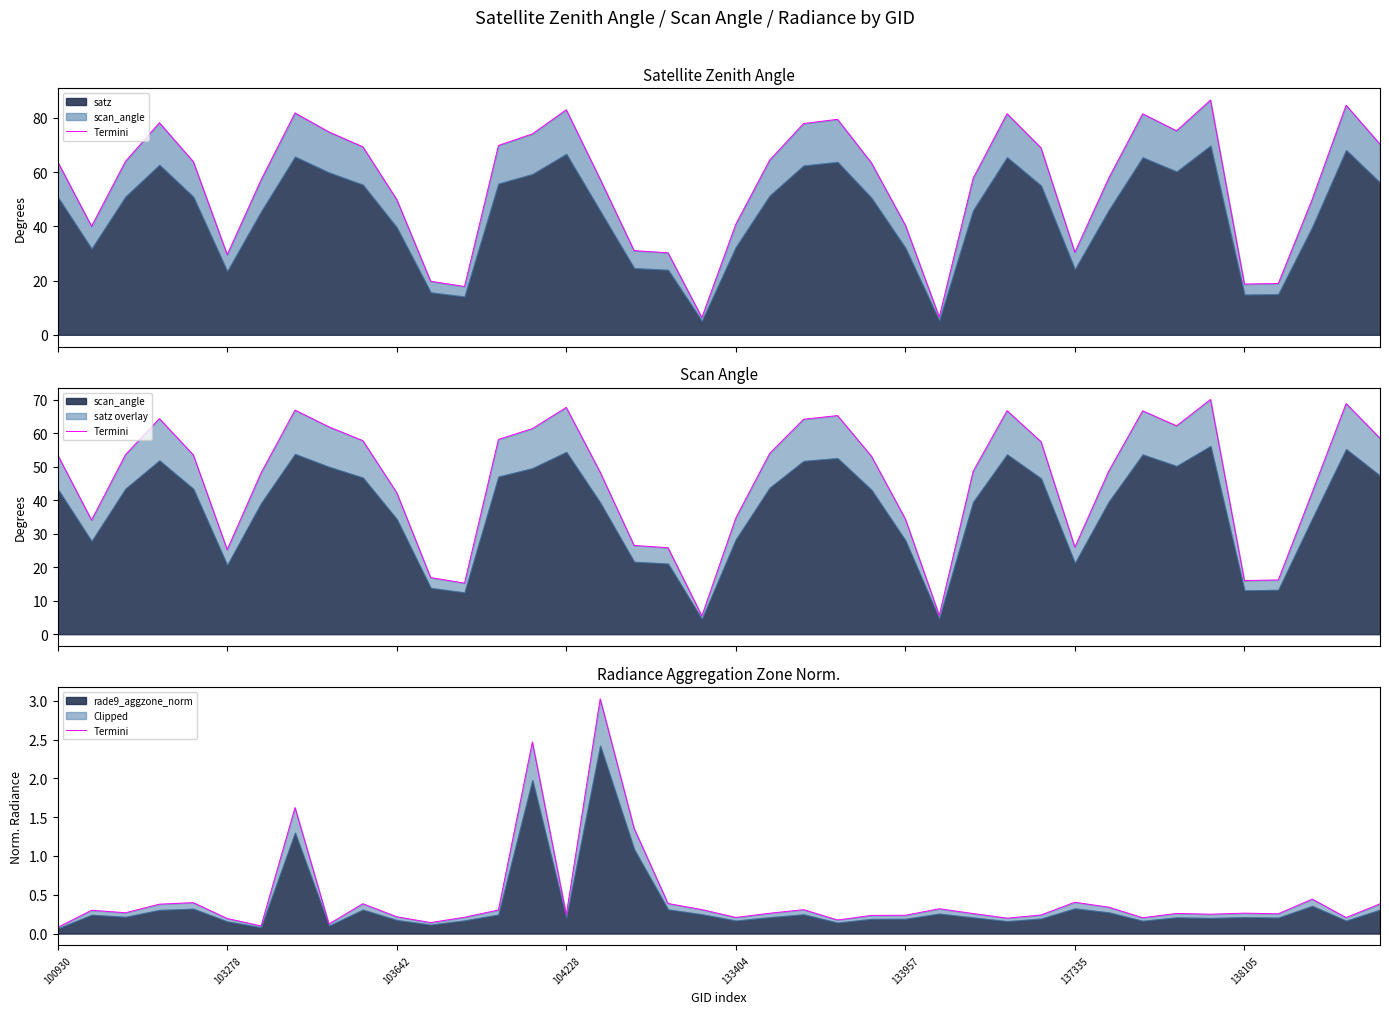

True or false: there are more than 1 points higher than both neighbors.

True